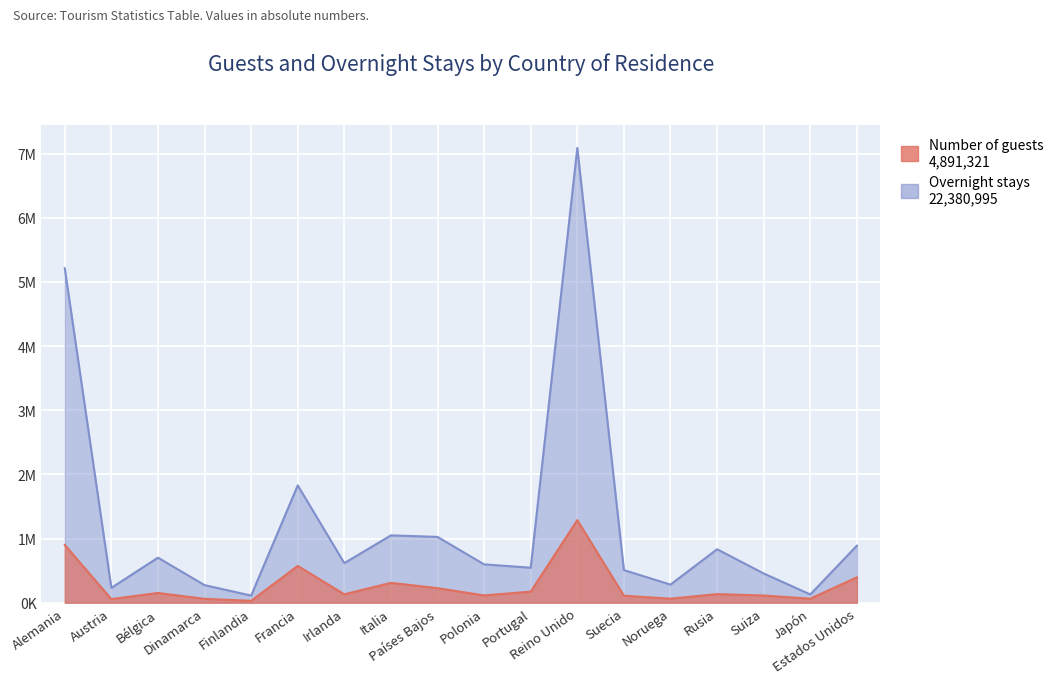

Between Alemania and Estados Unidos, which series saw the biggest shift?

Overnight stays